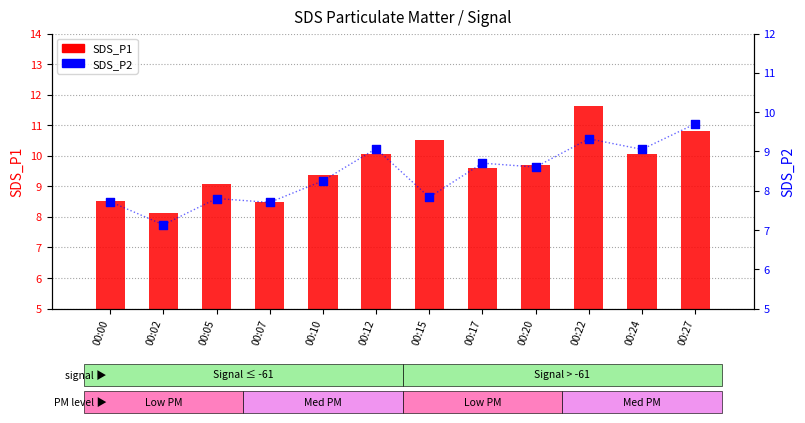

Which series has the largest total across all categories?

SDS_P1